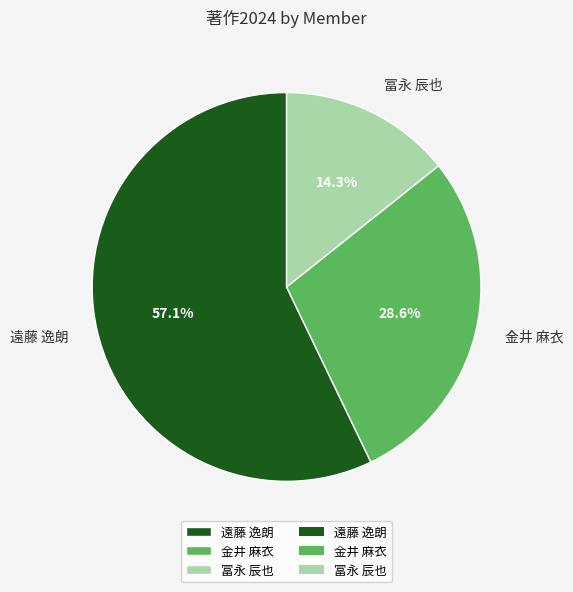

Which slice is the smallest?

冨永 辰也